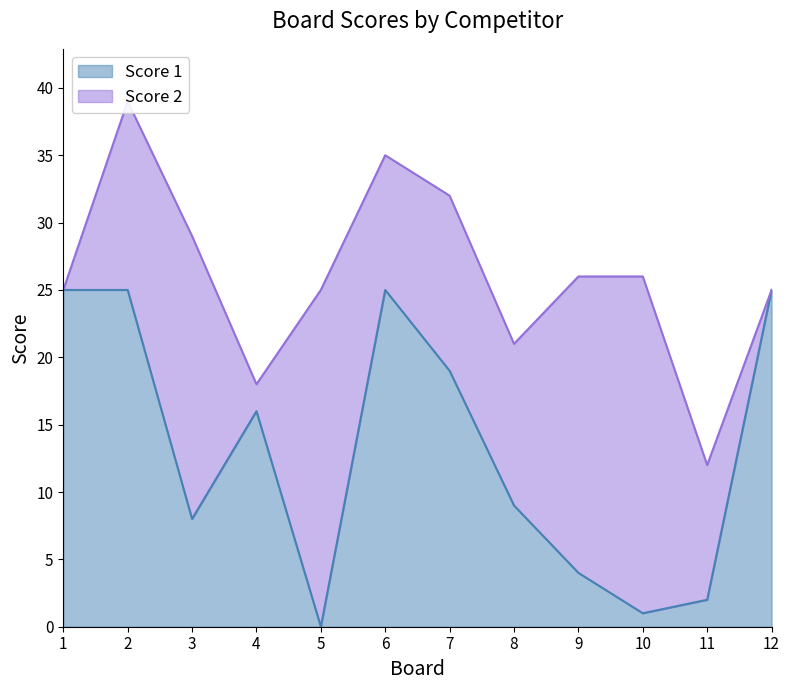

What is the value of the 3rd point from the left?

8